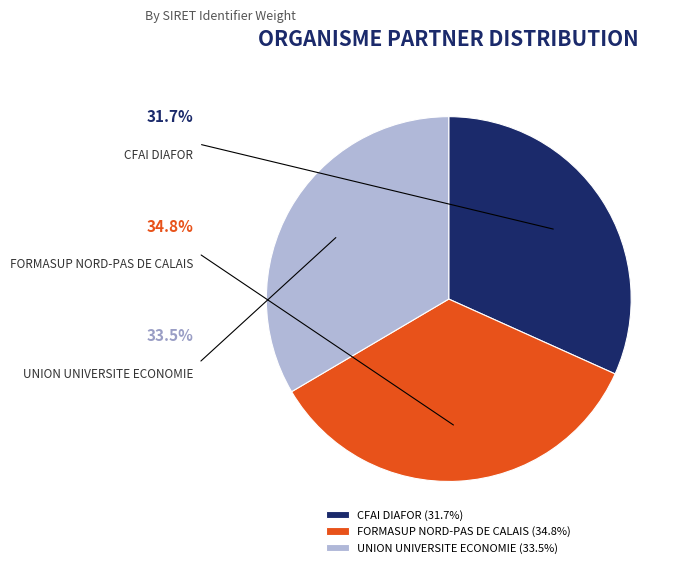

What percentage do FORMASUP NORD-PAS DE CALAIS and CFAI DIAFOR together represent?

66.5%